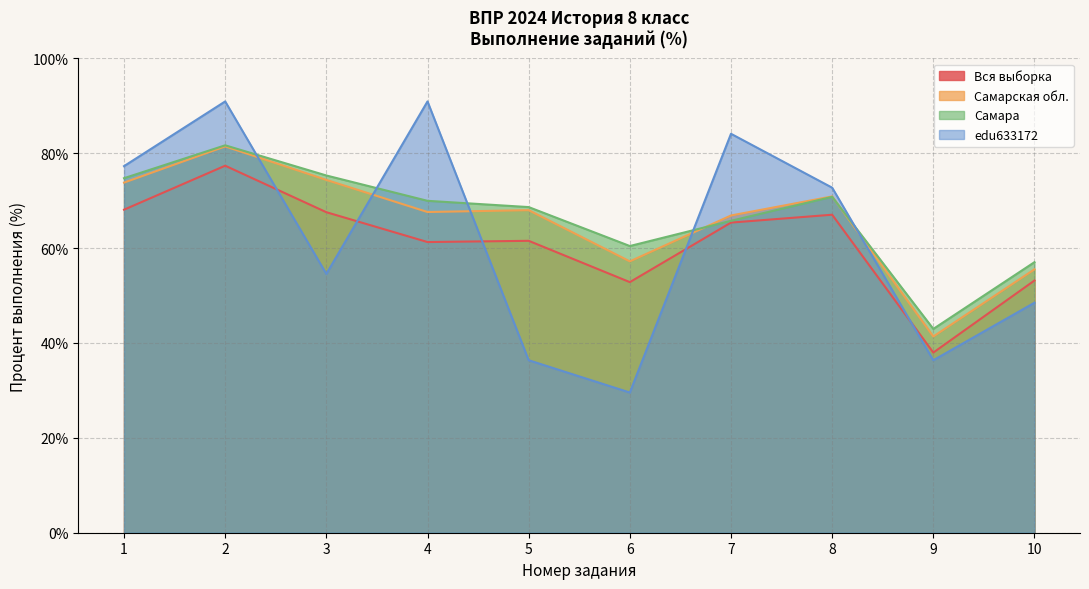

True or false: Самарская обл. has a value of 55.5 at 10.

True